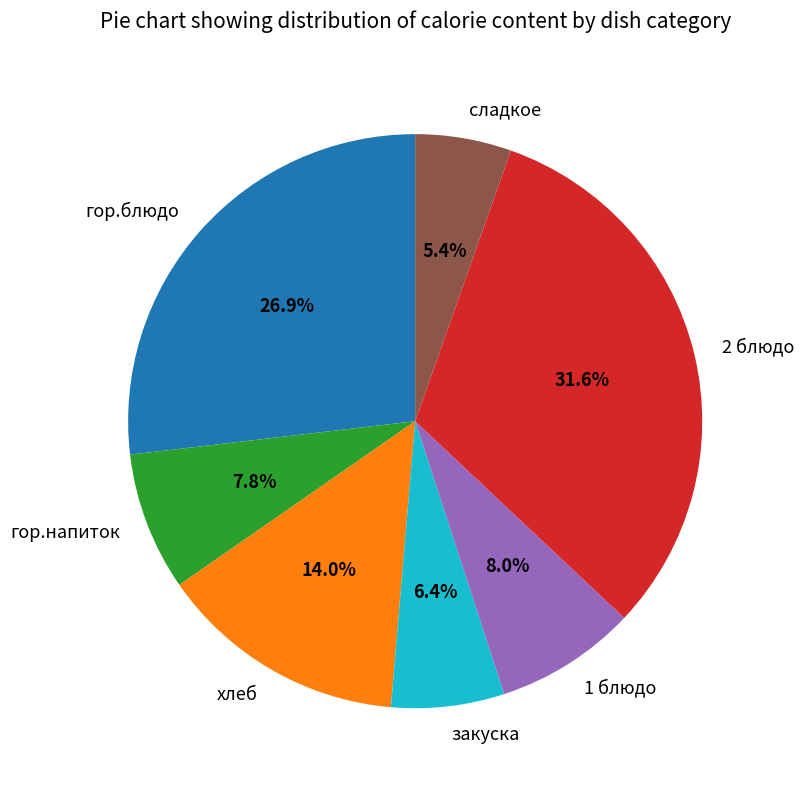

To the nearest percent, what is the difference between the largest and smallest slice percentages?

26%